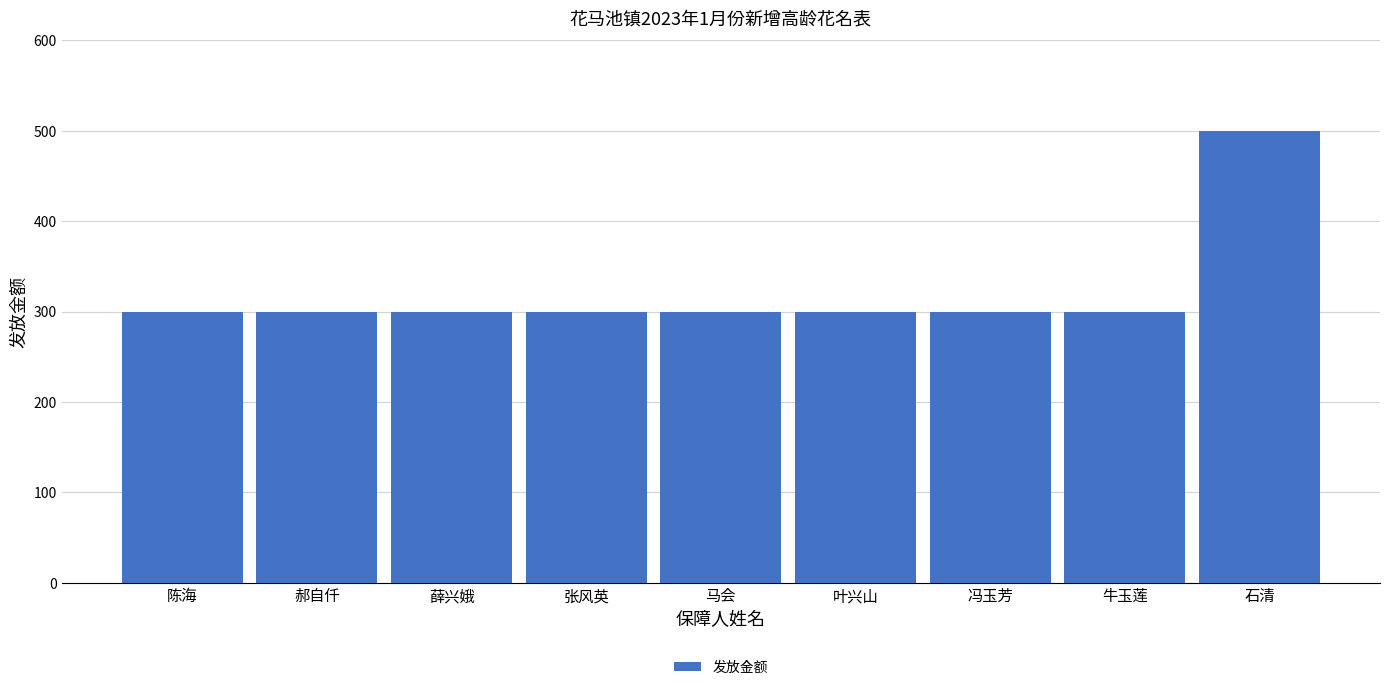

How many bars are there in total?

9